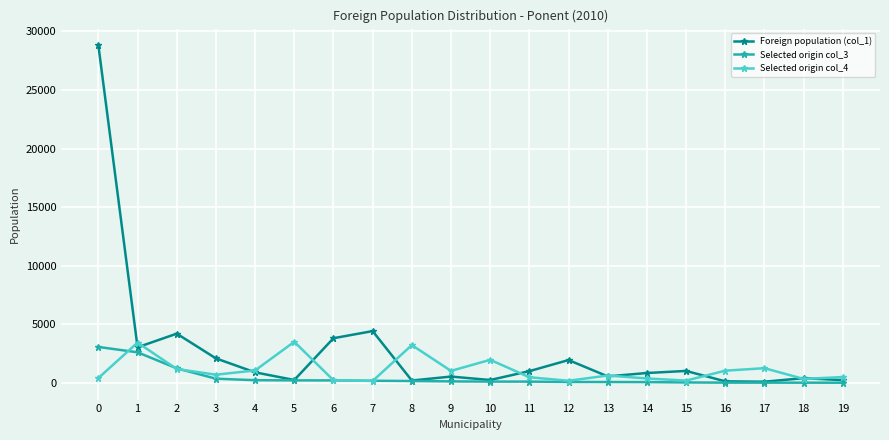

How many distinct data groups are displayed?

3